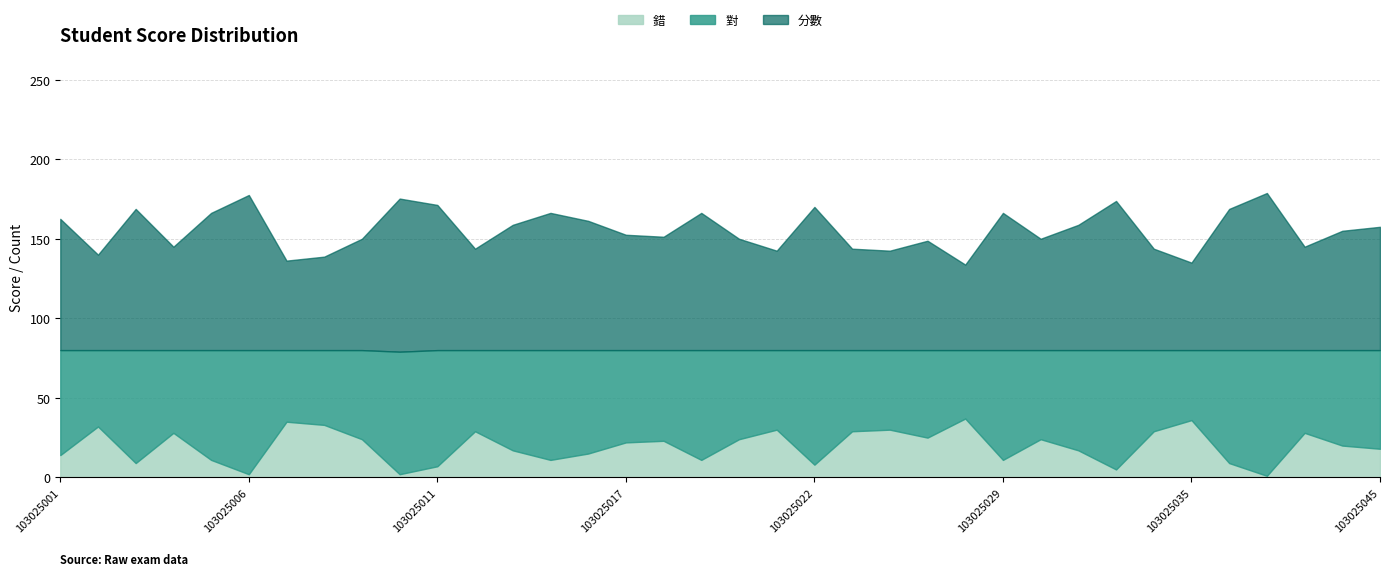

Rank the series by their average value, from highest to lowest.

分數, 對, 錯